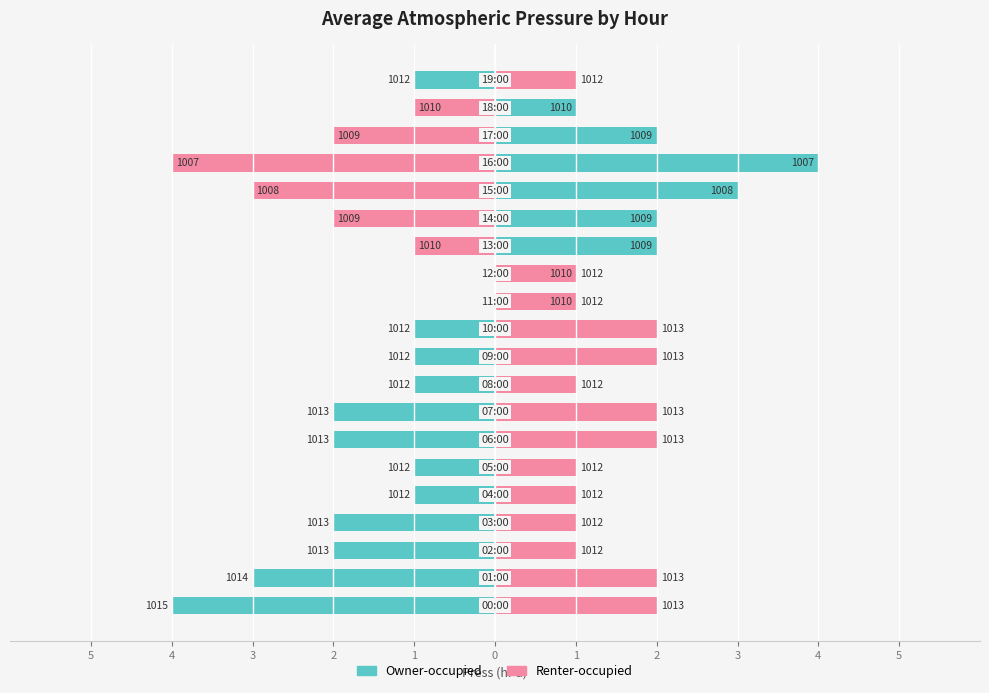

What is the value of the Owner-occupied bar at the 6th from the left?

-1